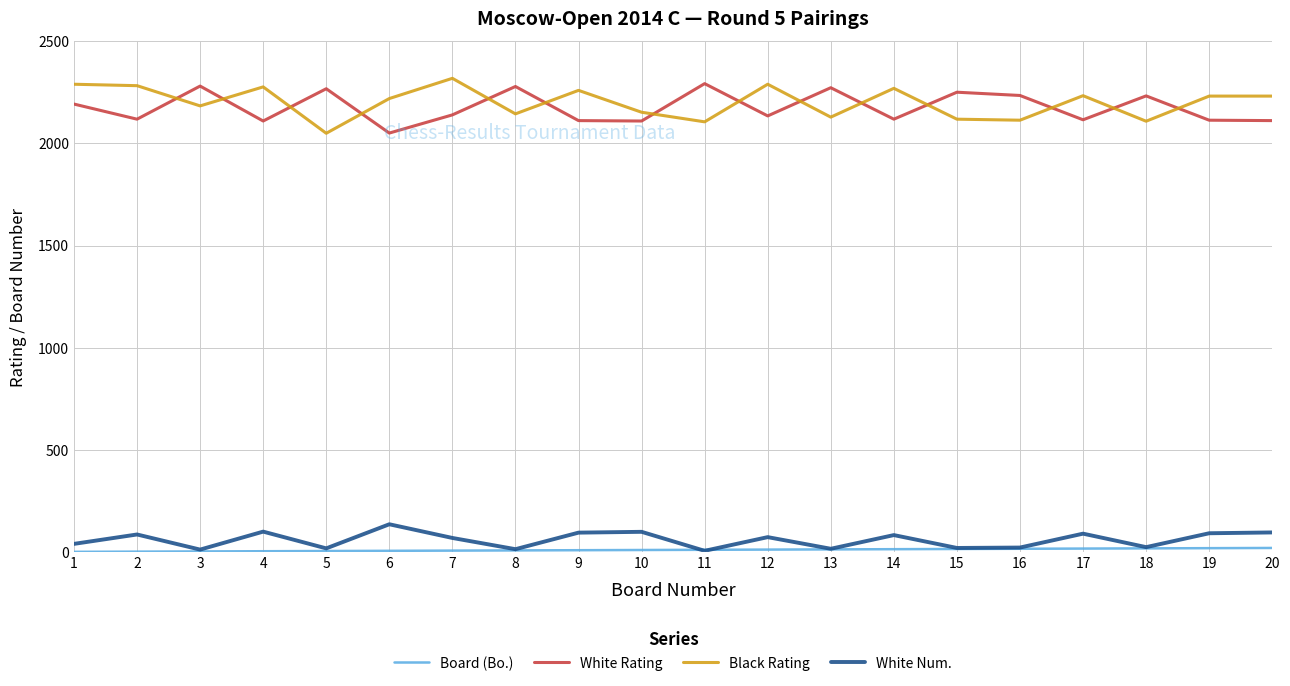

What is the maximum value shown in the chart?

2319